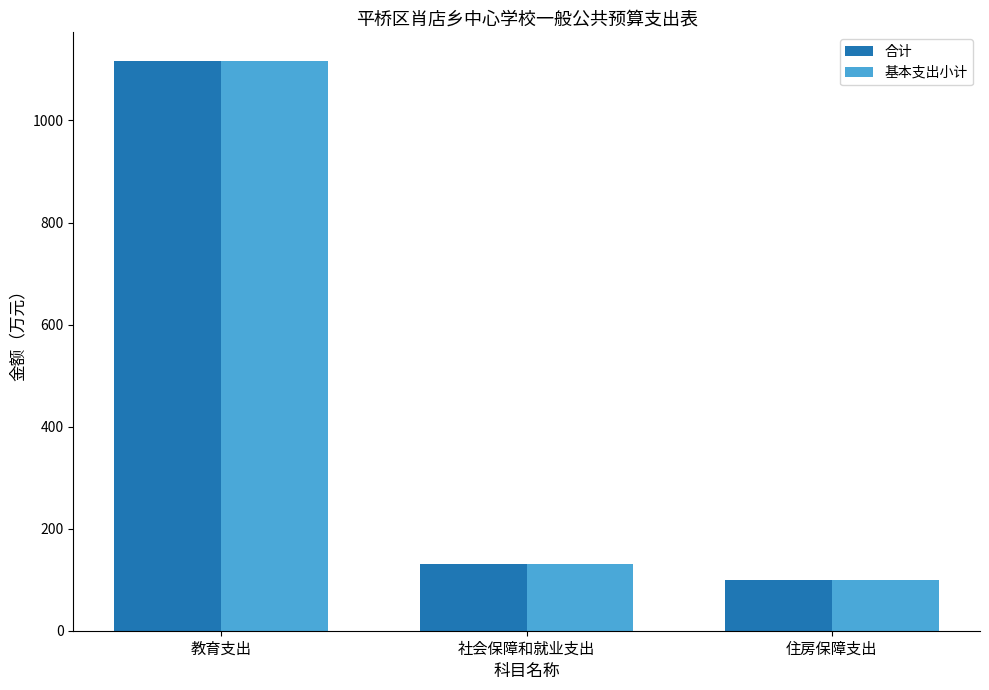

Read the 合计 value at 住房保障支出.

98.5